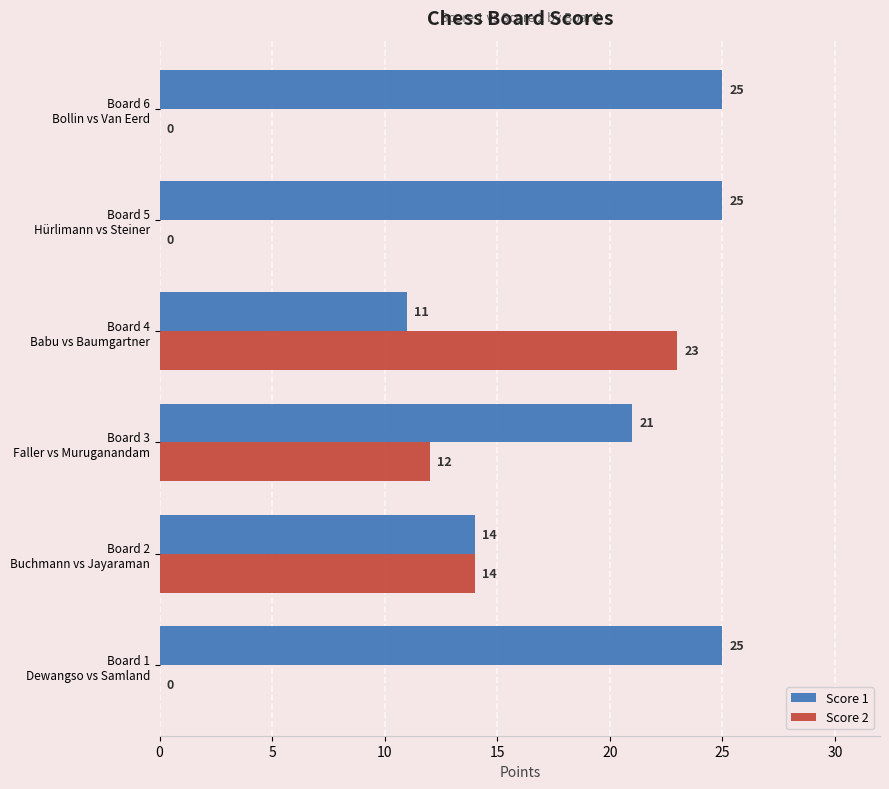

Count the number of categories in the chart.

6